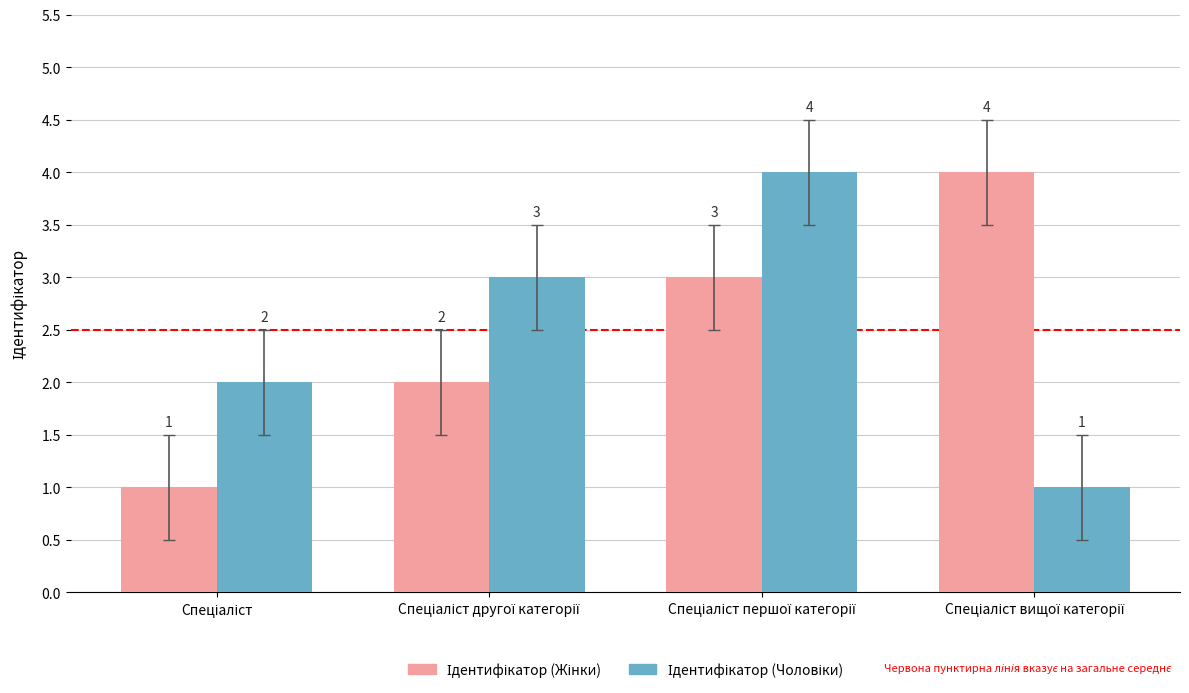

What is the greatest value displayed?

4